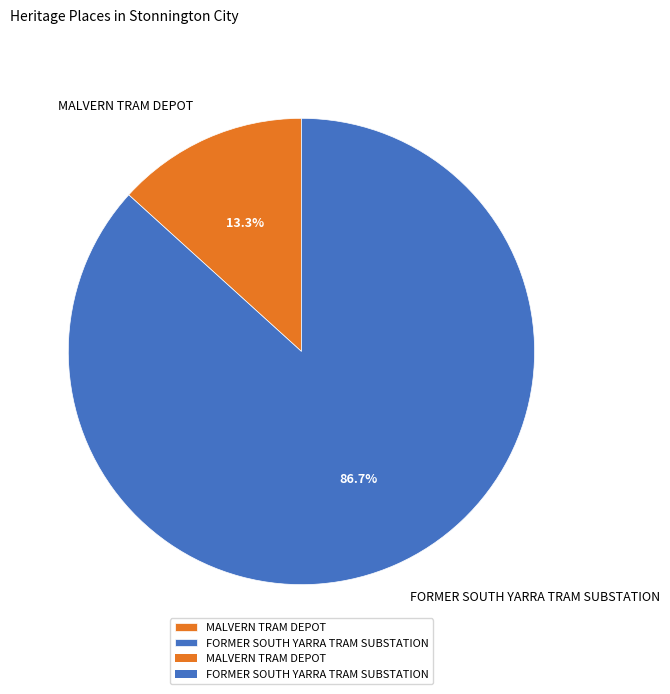

What is the ratio of the value at MALVERN TRAM DEPOT to the value at FORMER SOUTH YARRA TRAM SUBSTATION?

0.2